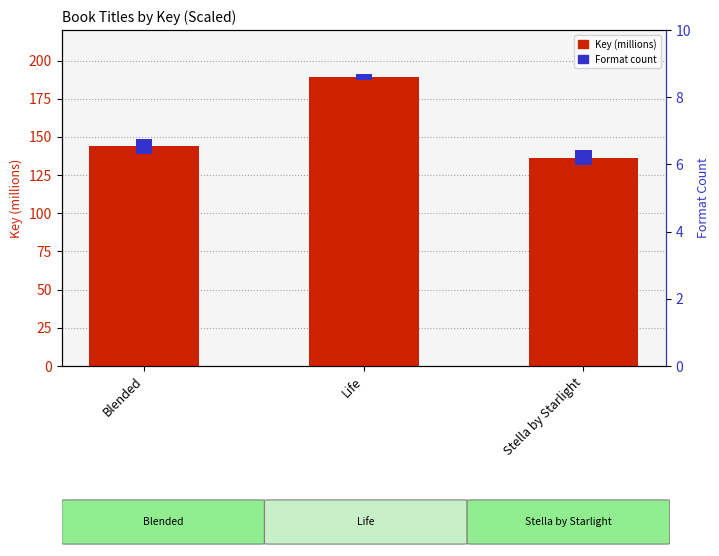

What position from the left is Blended?

1